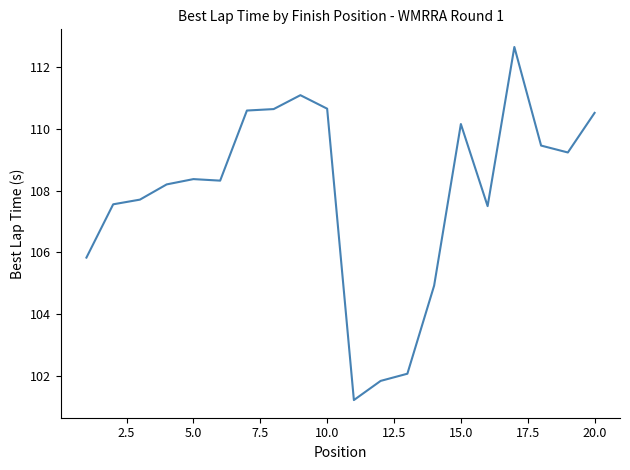

What is the sum of all values?

2158.6